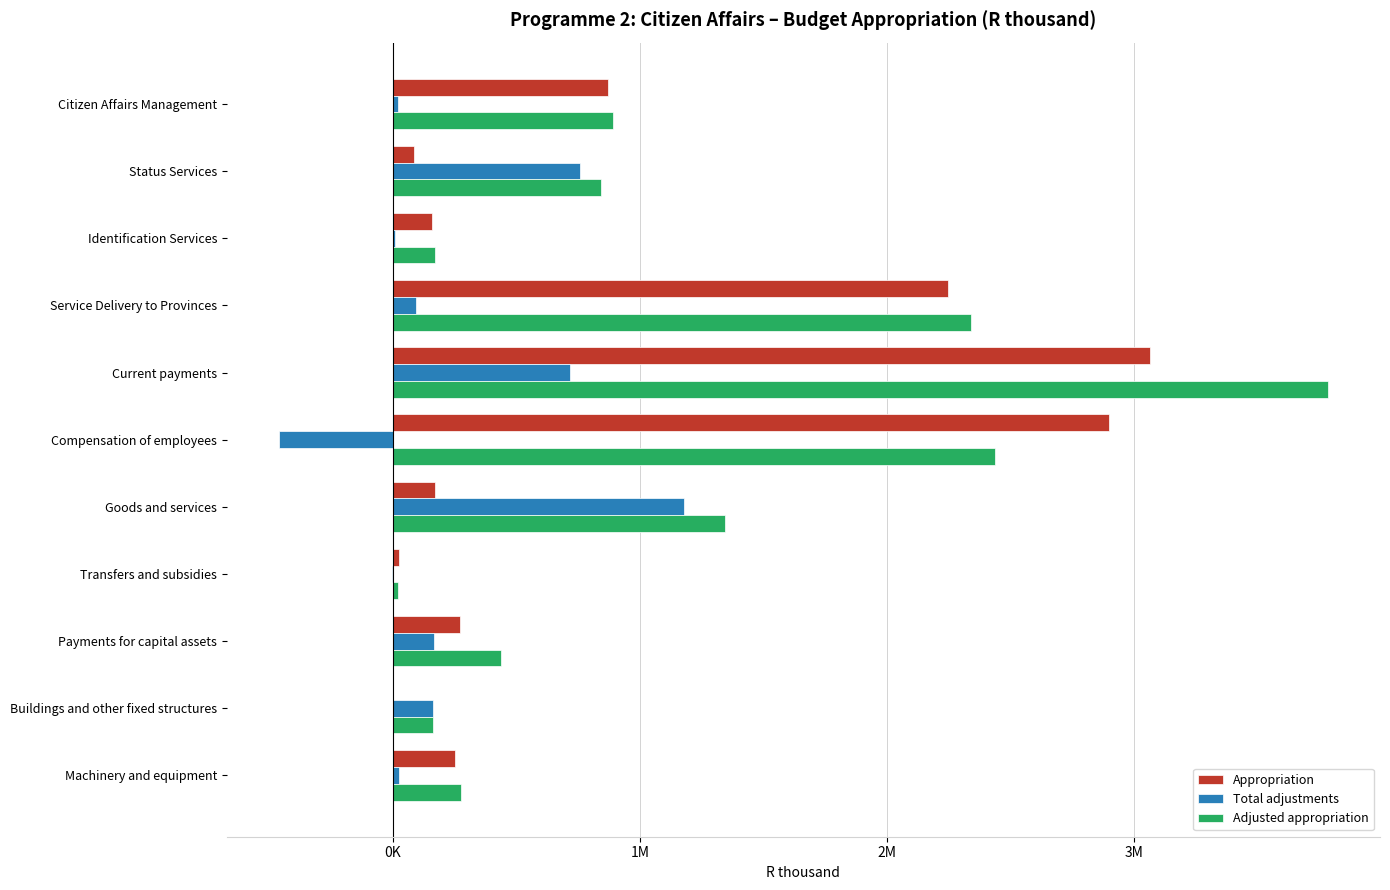

What is the difference between the maximum and minimum values in the Total adjustments series?

1635689